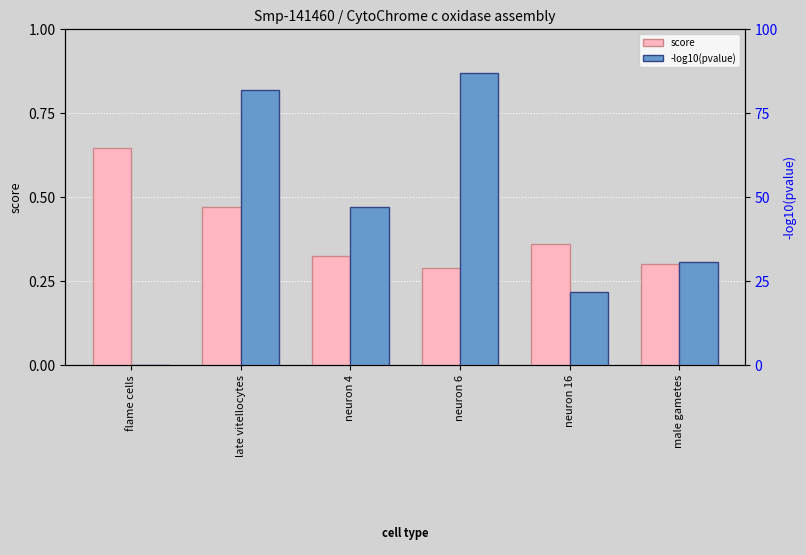

How many bars are there in total?

12